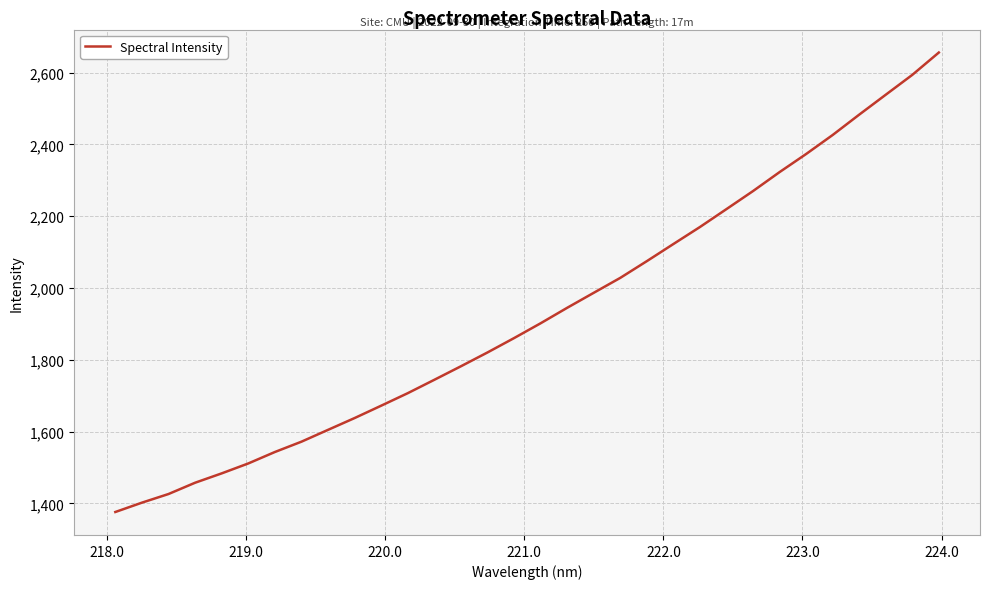

What is the smallest value displayed?

1376.2